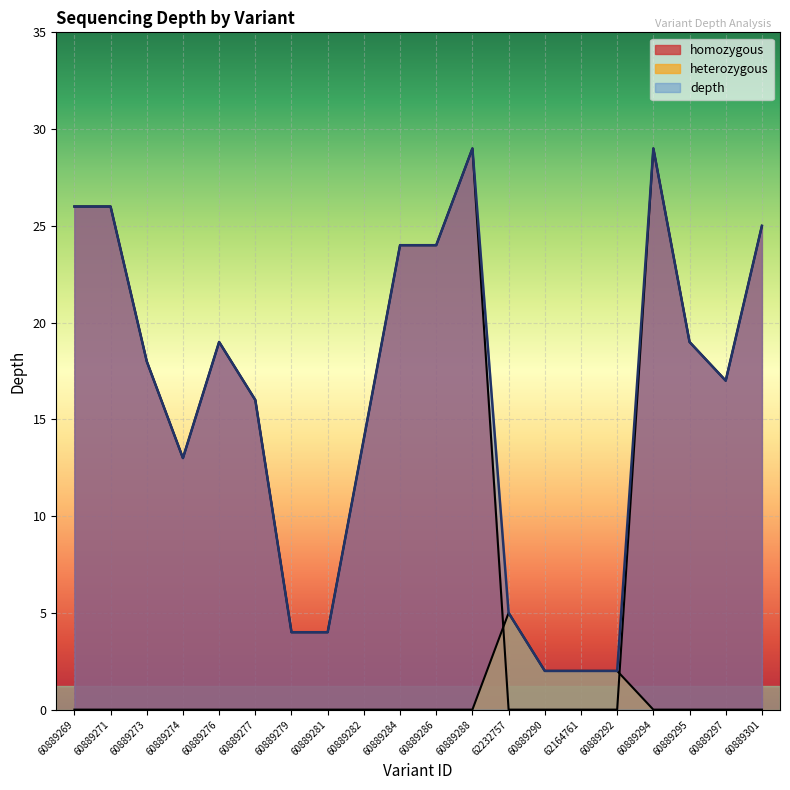

What position from the left is 60889284?

10